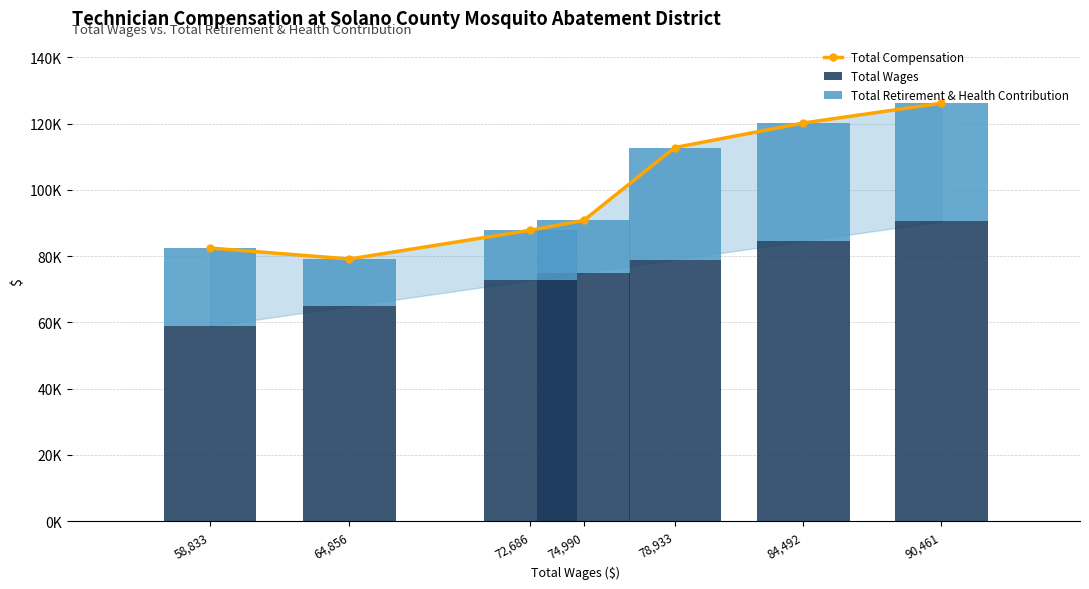

Count the number of data series in this chart.

3